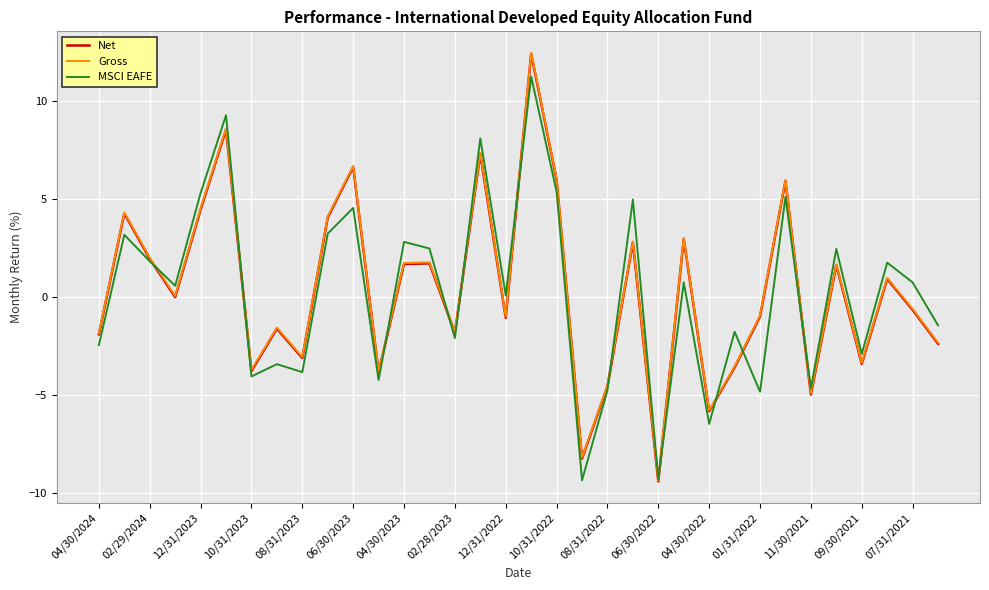

What is the minimum value shown in the chart?

-9.4